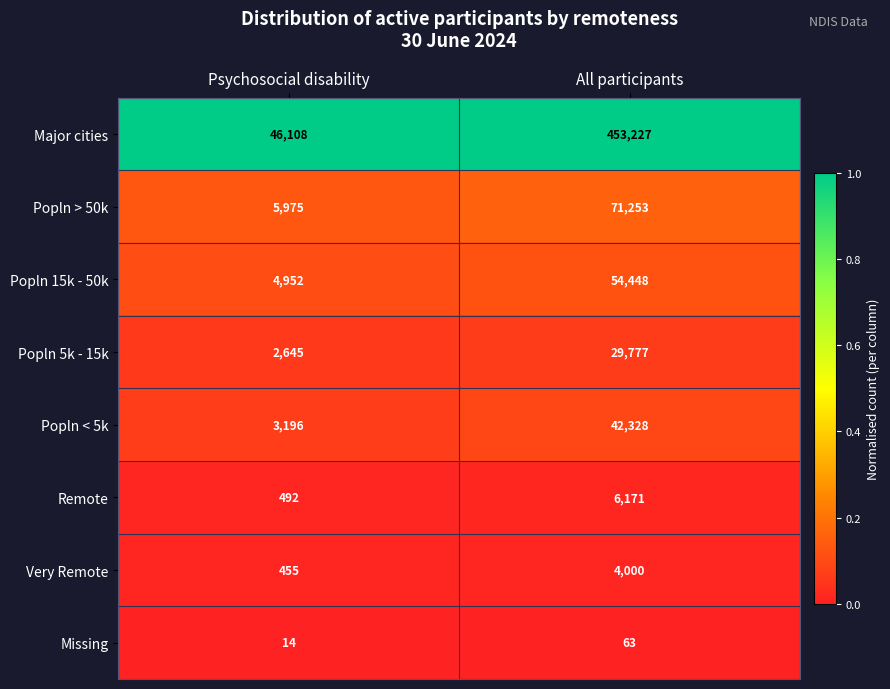

Between Psychosocial disability and All participants, which series saw the biggest shift?

Major cities